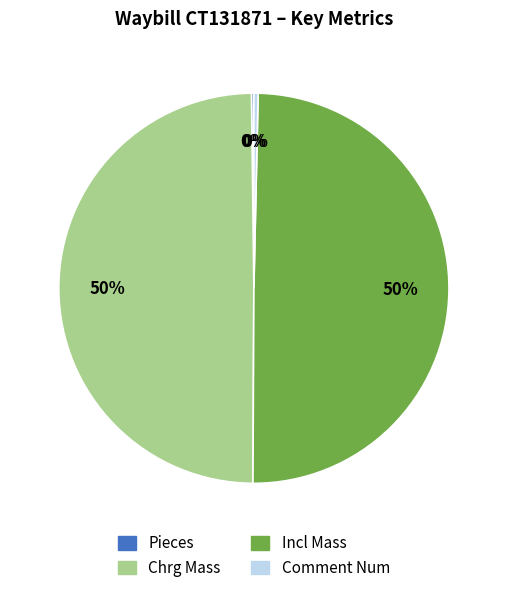

To the nearest percent, what portion does Incl Mass represent?

50%